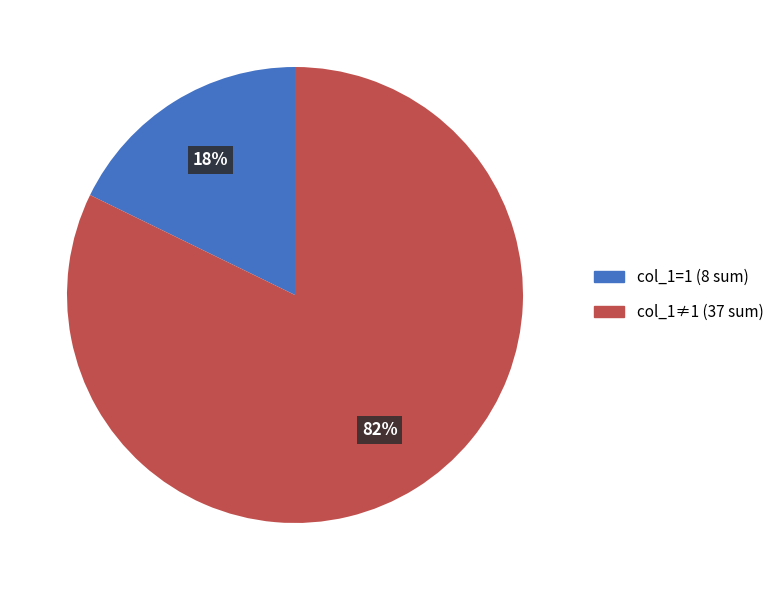

Does any single category account for the majority?

Yes